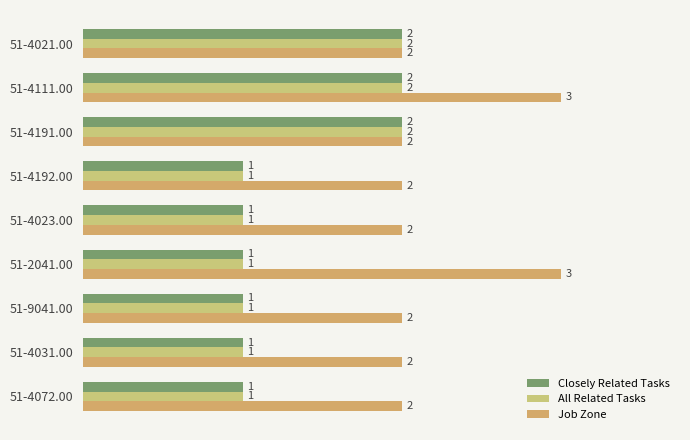

How many categories are shown in the chart?

9